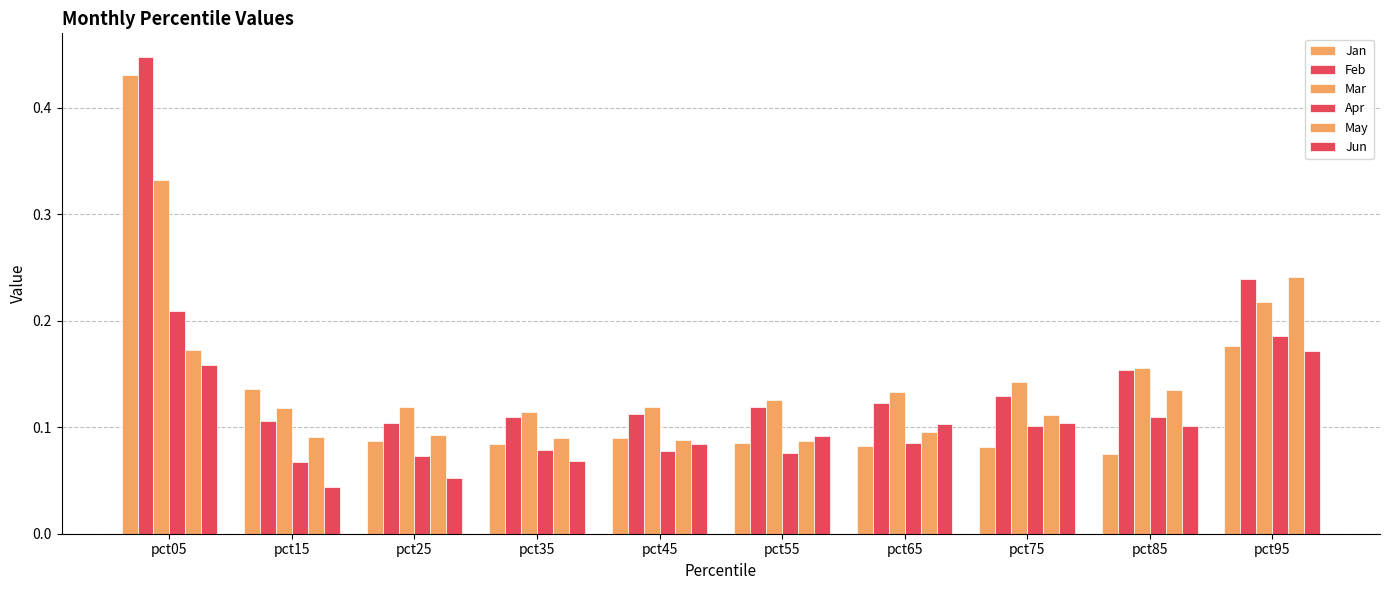

What value does the Mar series have at pct35?

0.1